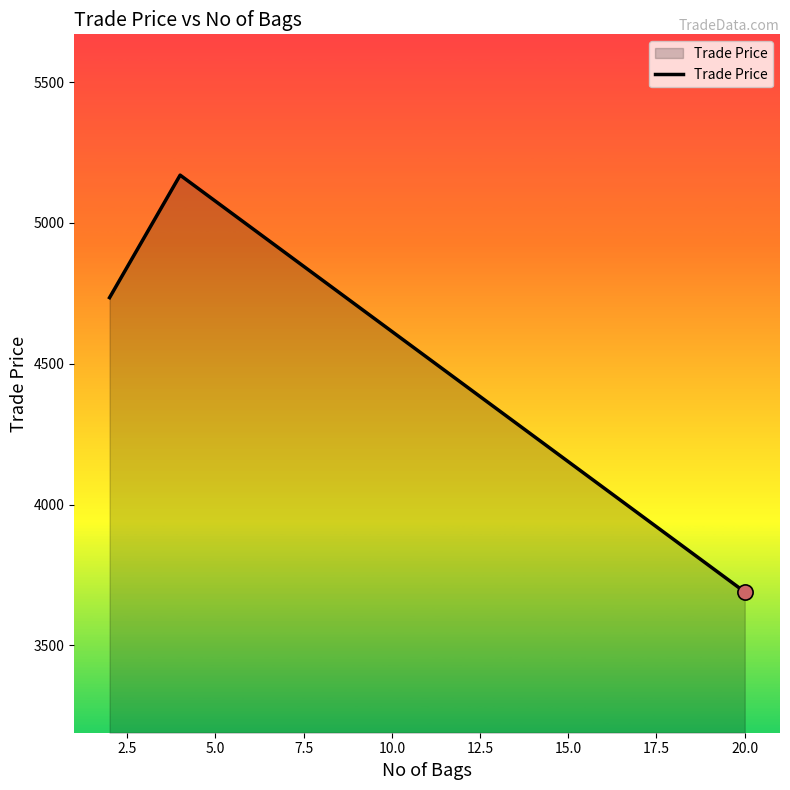

What is the average value?

4531.6